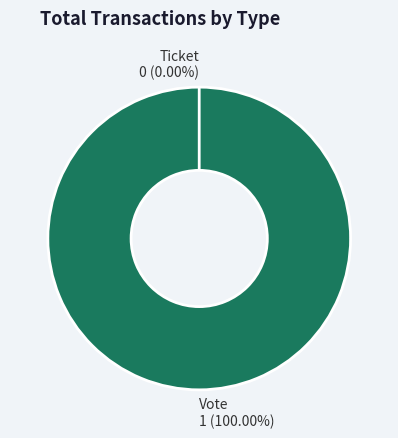

To the nearest percent, what is the average slice percentage?

50%